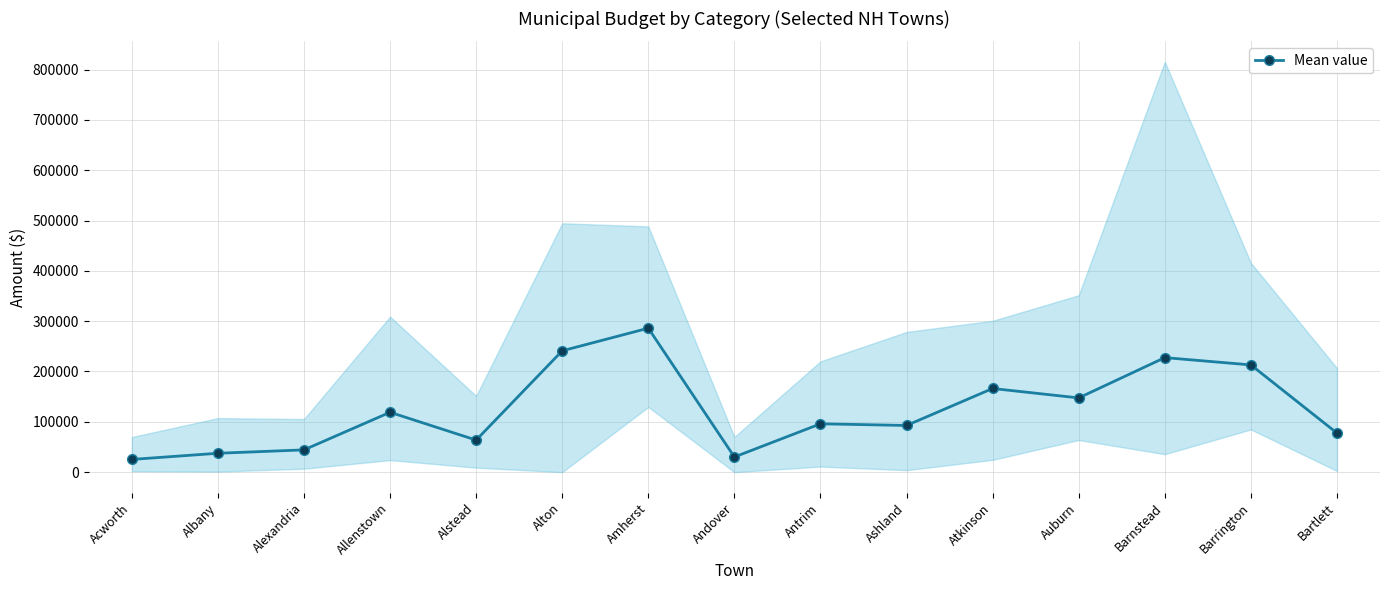

Reading right to left, what are all the values shown in this chart?

77641.7	213068.3	227565.8	147501.5	166209.5	92752.7	96052.8	30100.0	286057.3	241089.8	63685.7	118940.8	44241.0	37505.2	25252.3